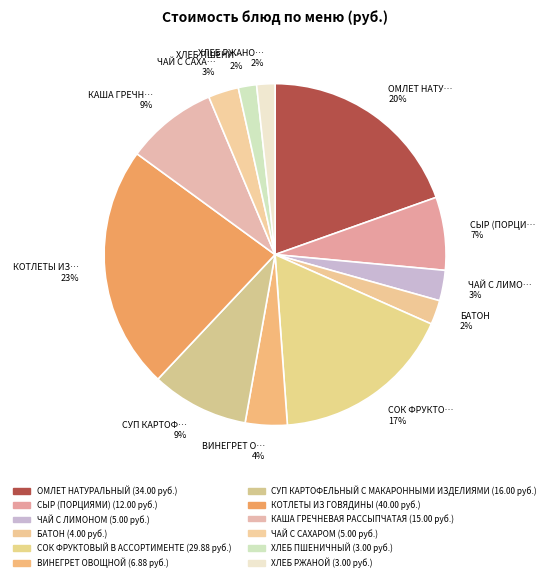

What is the largest slice in the pie chart?

КОТЛЕТЫ ИЗ… 23%